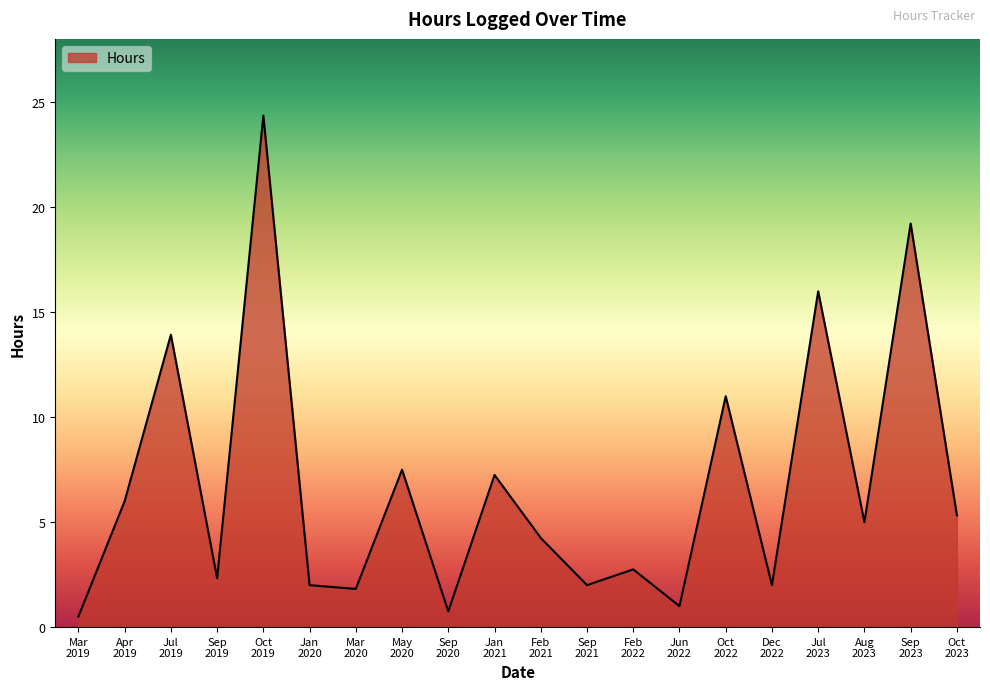

How many series are shown in this chart?

1